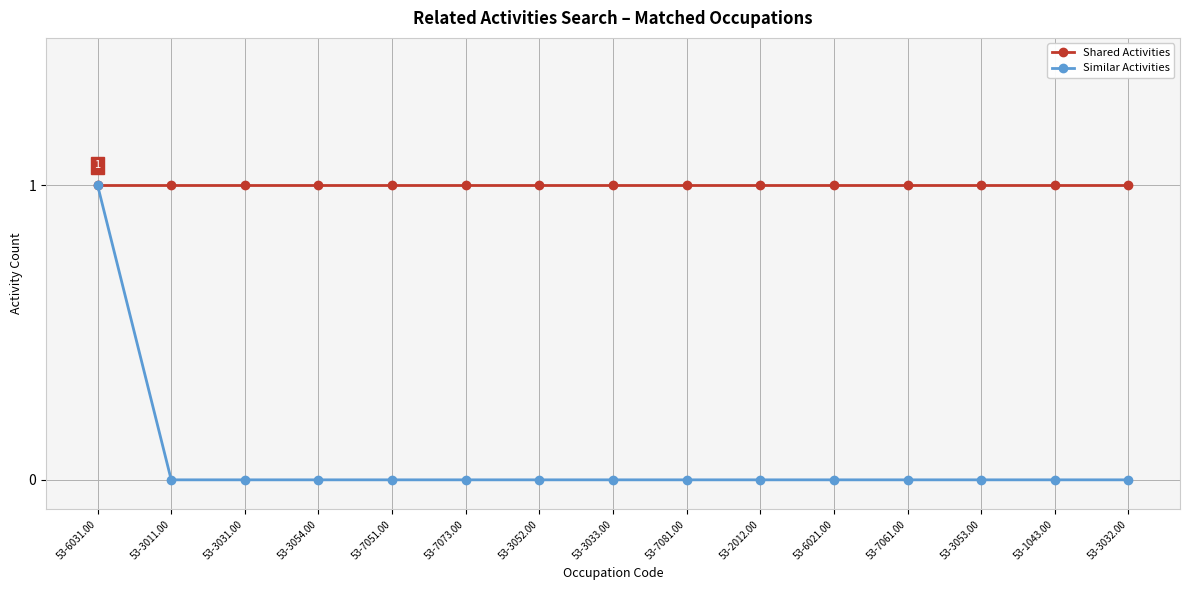

How many categories are shown in the chart?

15